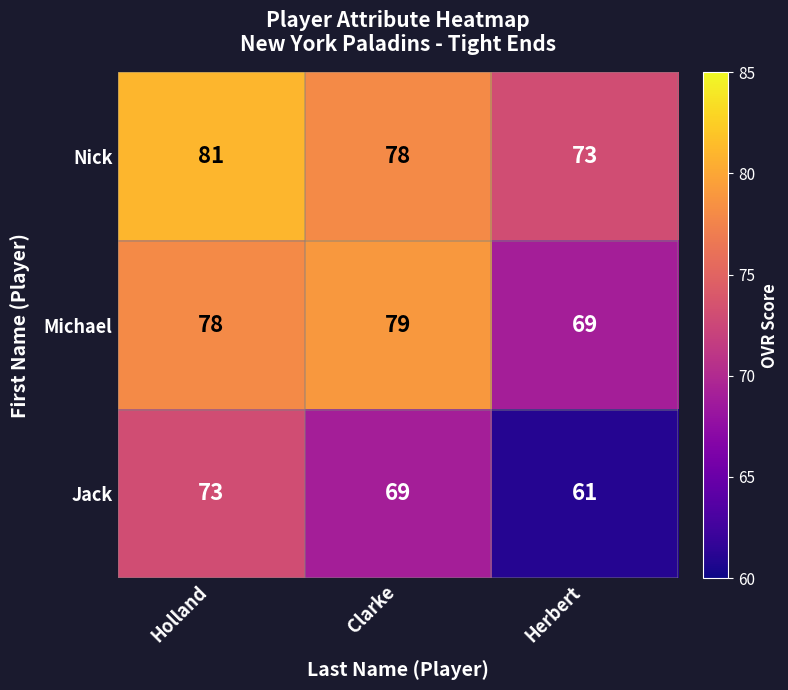

List the series in order of their peak value, highest first.

Nick, Michael, Jack